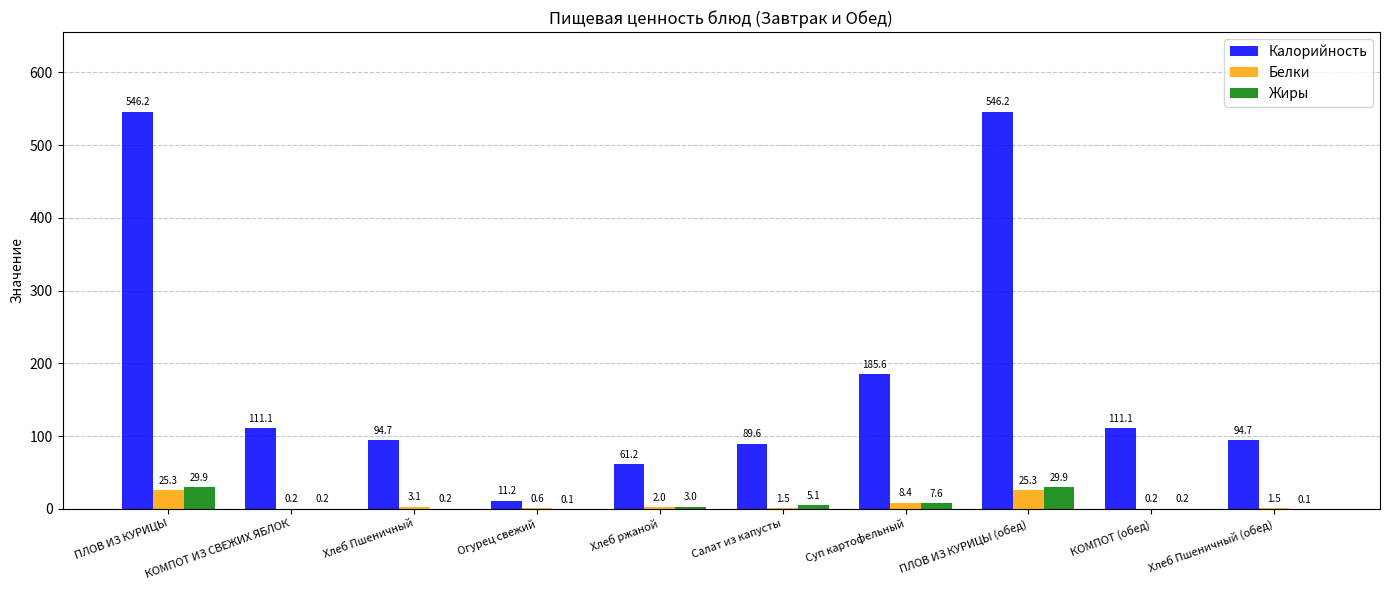

What is the maximum value for Калорийность?

546.2